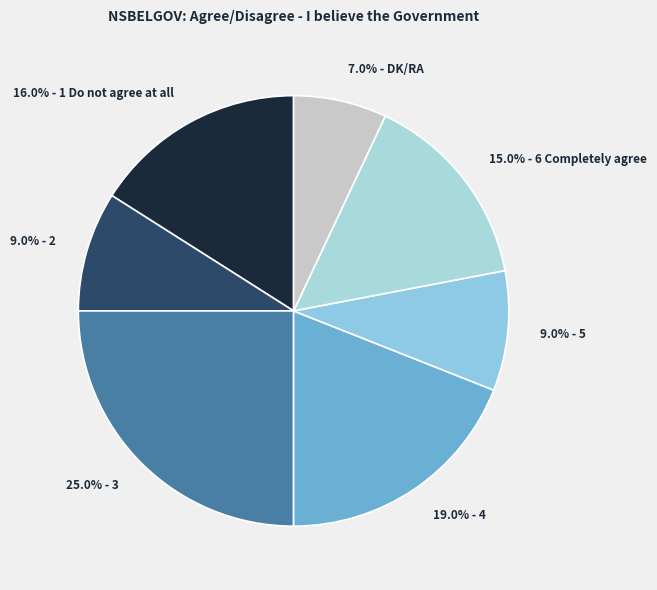

Is there a majority slice in this chart?

No